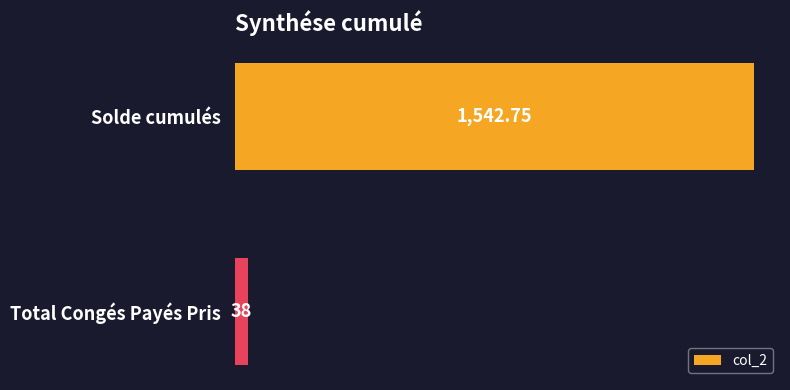

Rank the categories by value from highest to lowest.

Solde cumulés, Total Congés Payés Pris